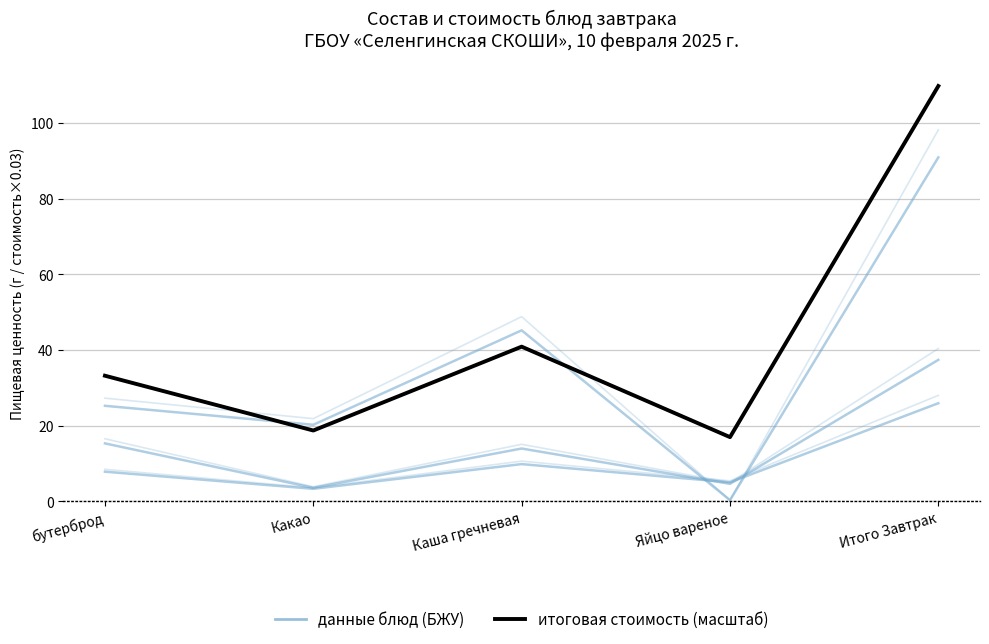

List the series in order of their peak value, lowest first.

данные блюд, итоговая стоимость (масштаб)